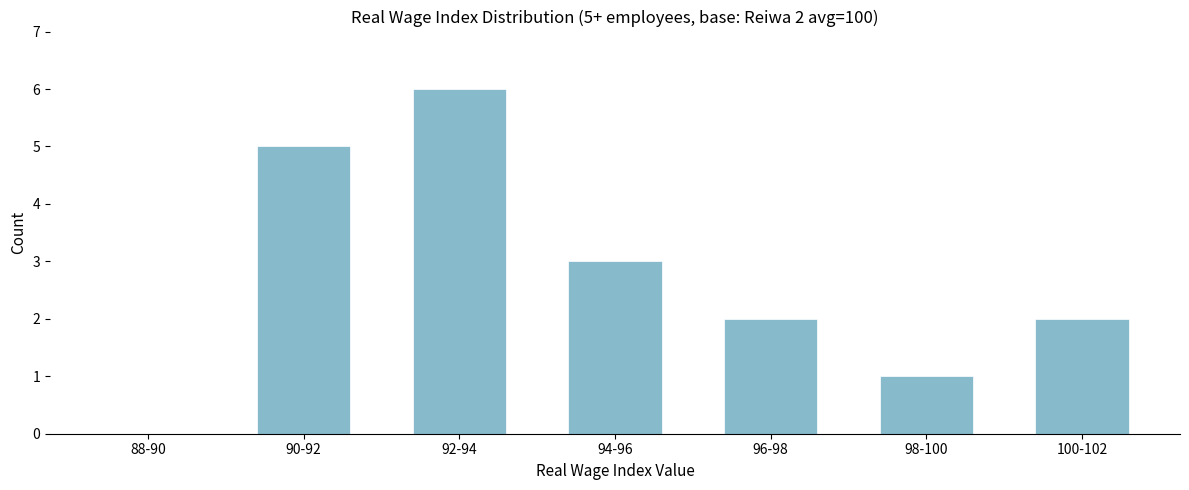

Reading left to right, extract all data points from this chart.

88-90=0	90-92=5	92-94=6	94-96=3	96-98=2	98-100=1	100-102=2